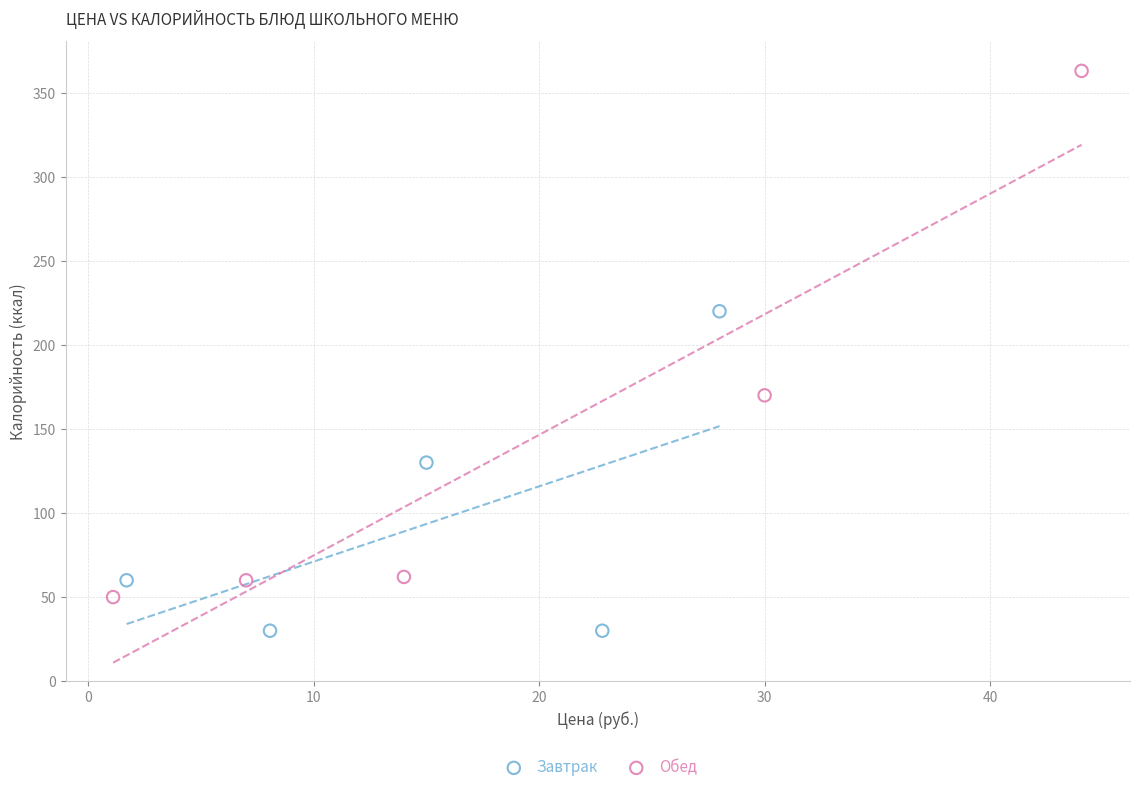

Which series contains the lowest Y value?

Завтрак